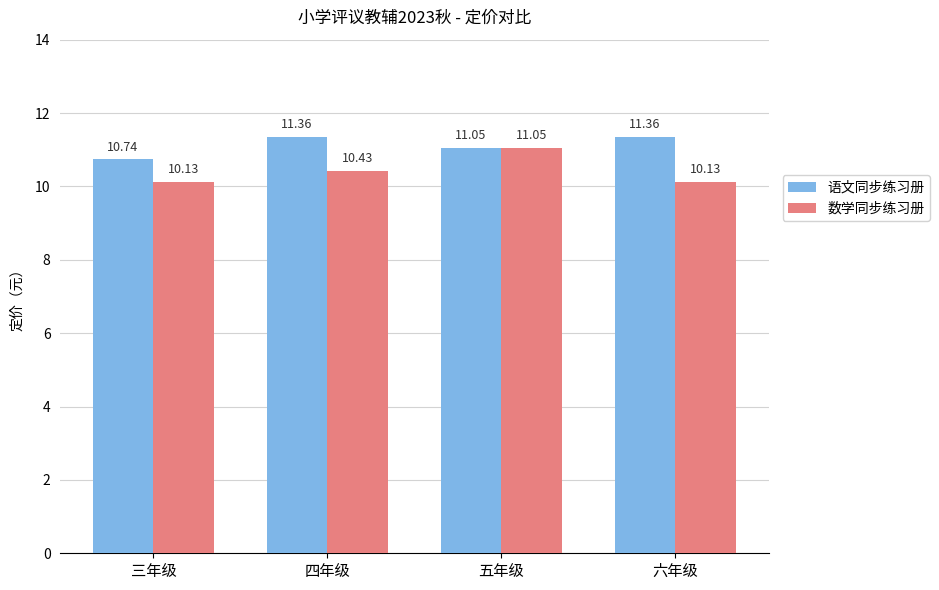

What is the label of the 2nd bar from the left?

四年级